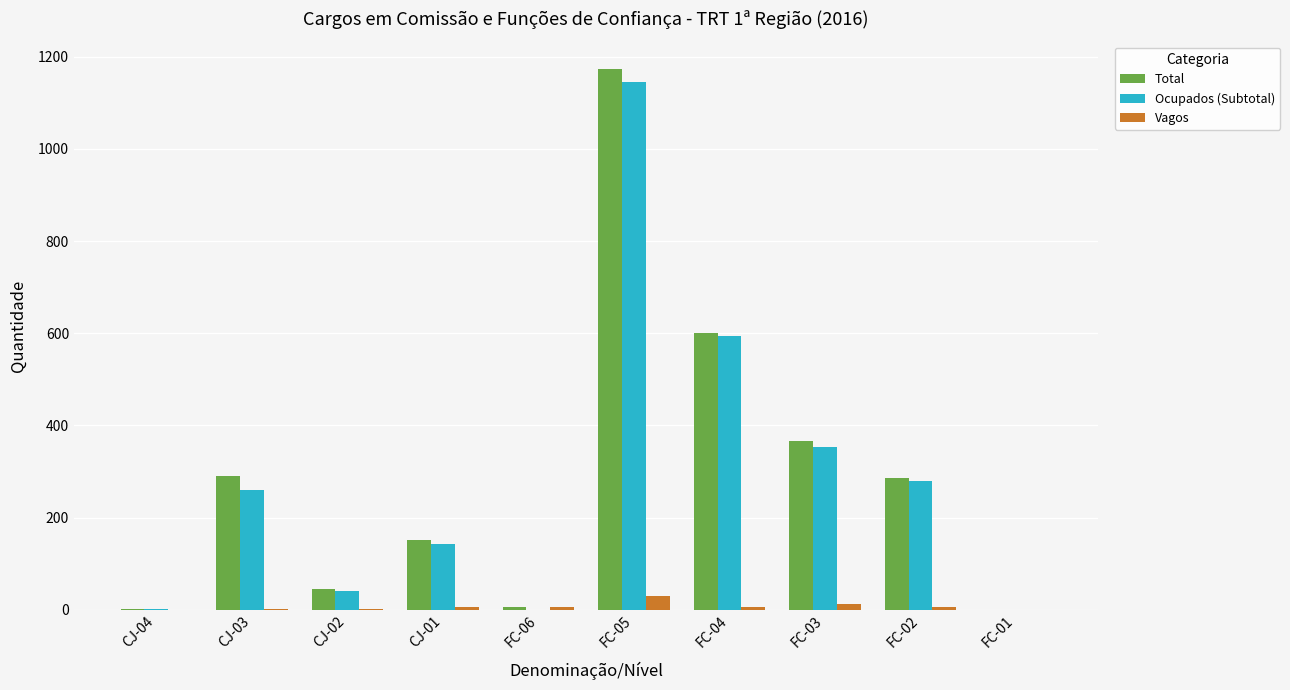

Which category has the highest value across all series?

FC-05